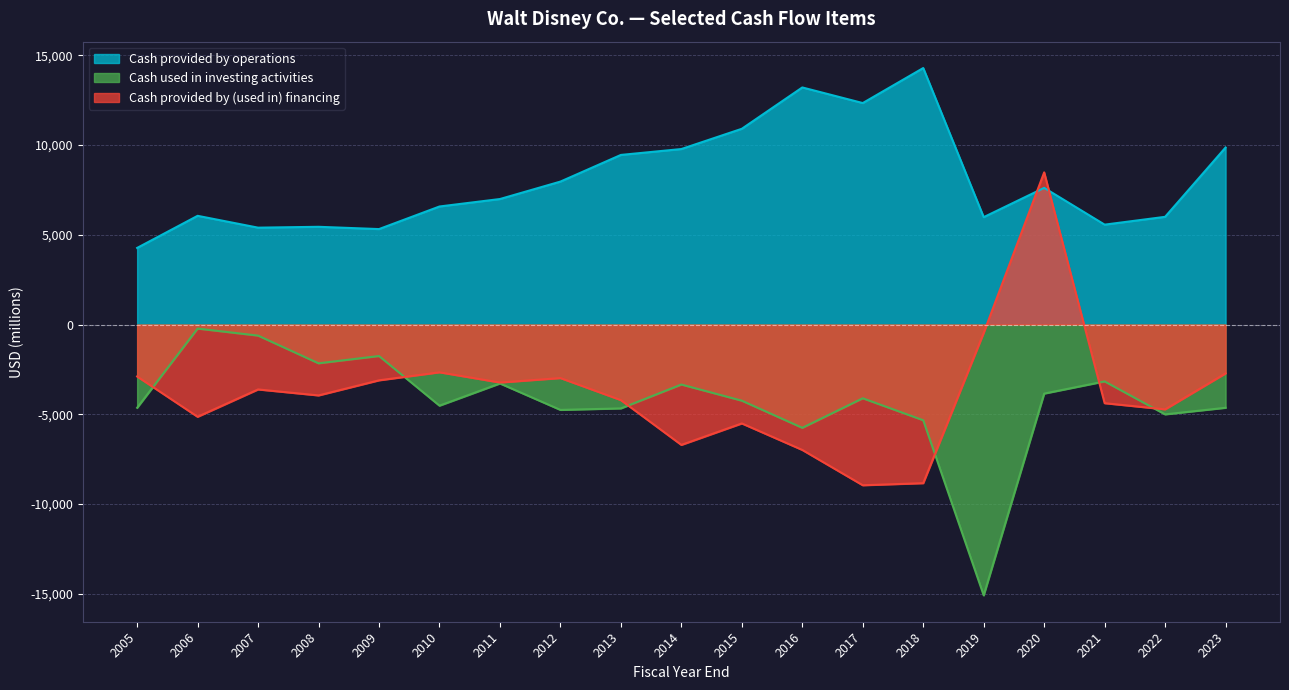

At which category does Cash provided by operations reach its first local valley?

2007